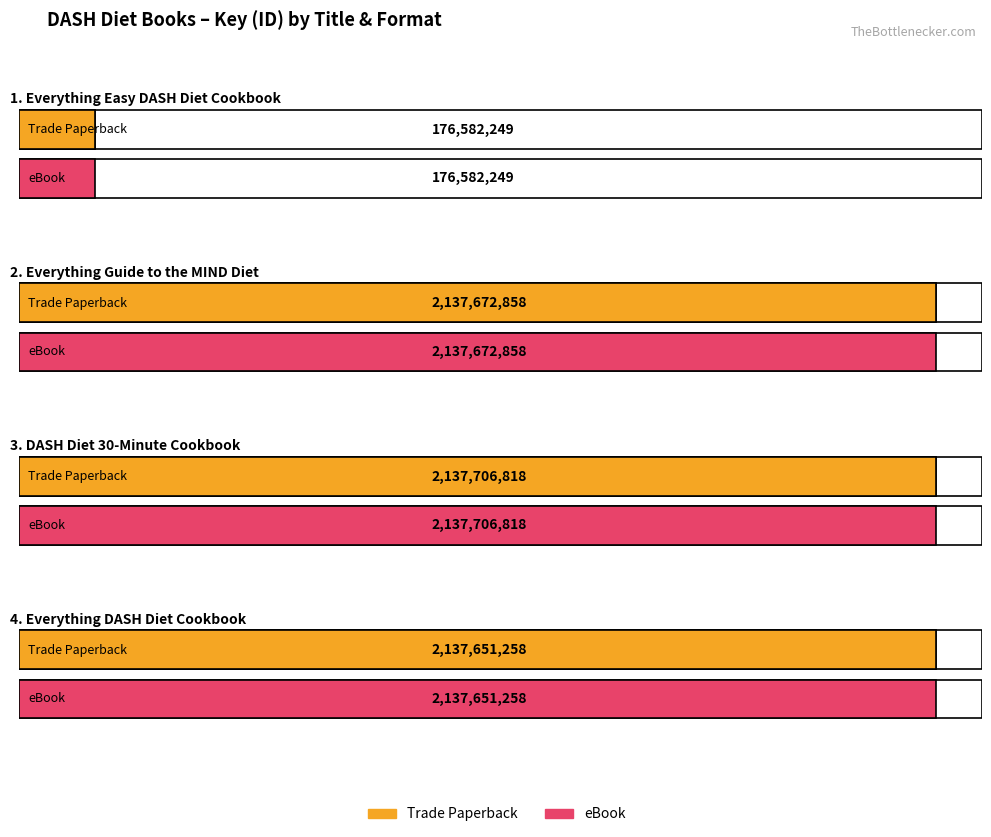

Reading left to right, list all the values displayed in this chart.

Trade Paperback: Everything Easy DASH Diet Cookbook=176582249	Everything Guide to the MIND Diet=2137672858	DASH Diet 30-Minute Cookbook=2137706818	Everything DASH Diet Cookbook=2137651258
eBook: Everything Easy DASH Diet Cookbook=176582249	Everything Guide to the MIND Diet=2137672858	DASH Diet 30-Minute Cookbook=2137706818	Everything DASH Diet Cookbook=2137651258